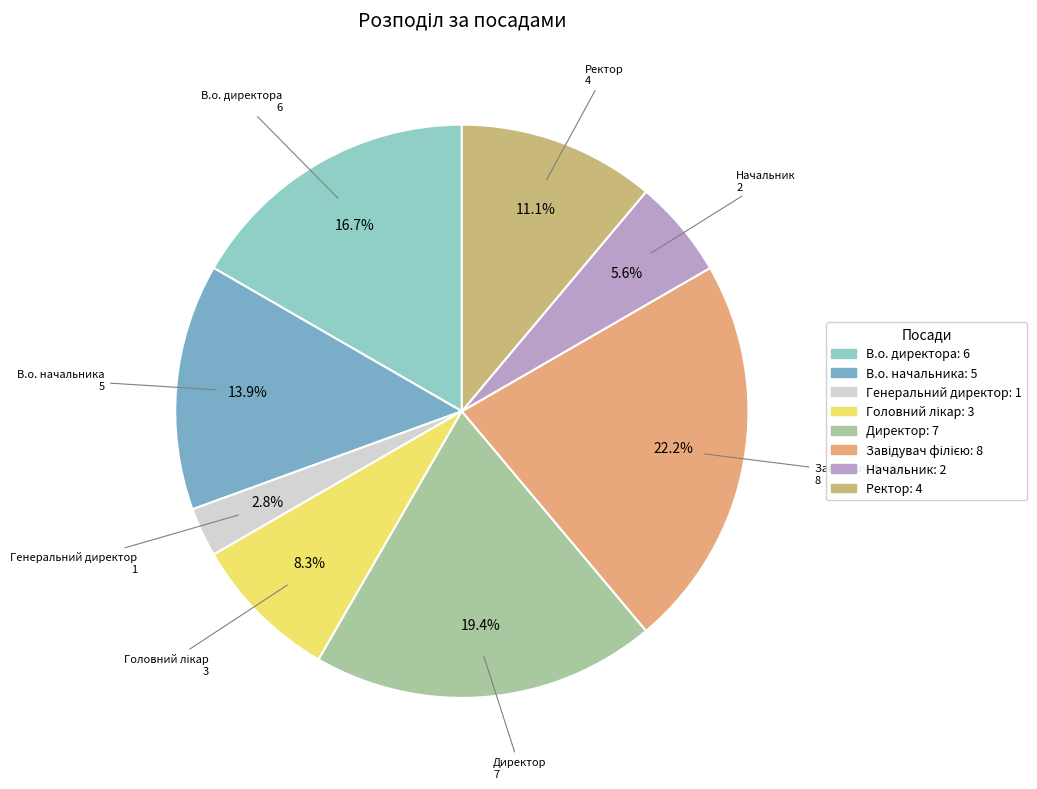

Between Головний лікар and В.о. директора, which is larger?

В.о. директора